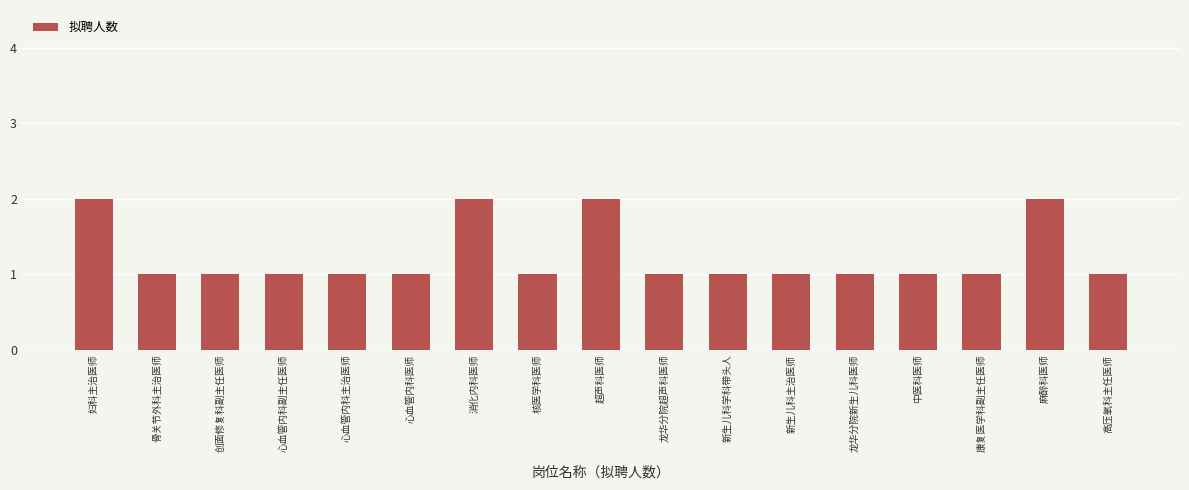

Reading right to left, transcribe all the data shown in this chart.

高压氧科主任医师=1	麻醉科医师=2	康复医学科副主任医师=1	中医科医师=1	龙华分院新生儿科医师=1	新生儿科主治医师=1	新生儿科学科带头人=1	龙华分院超声科医师=1	超声科医师=2	核医学科医师=1	消化内科医师=2	心血管内科医师=1	心血管内科主治医师=1	心血管内科副主任医师=1	创面修复科副主任医师=1	骨关节外科主治医师=1	妇科主治医师=2